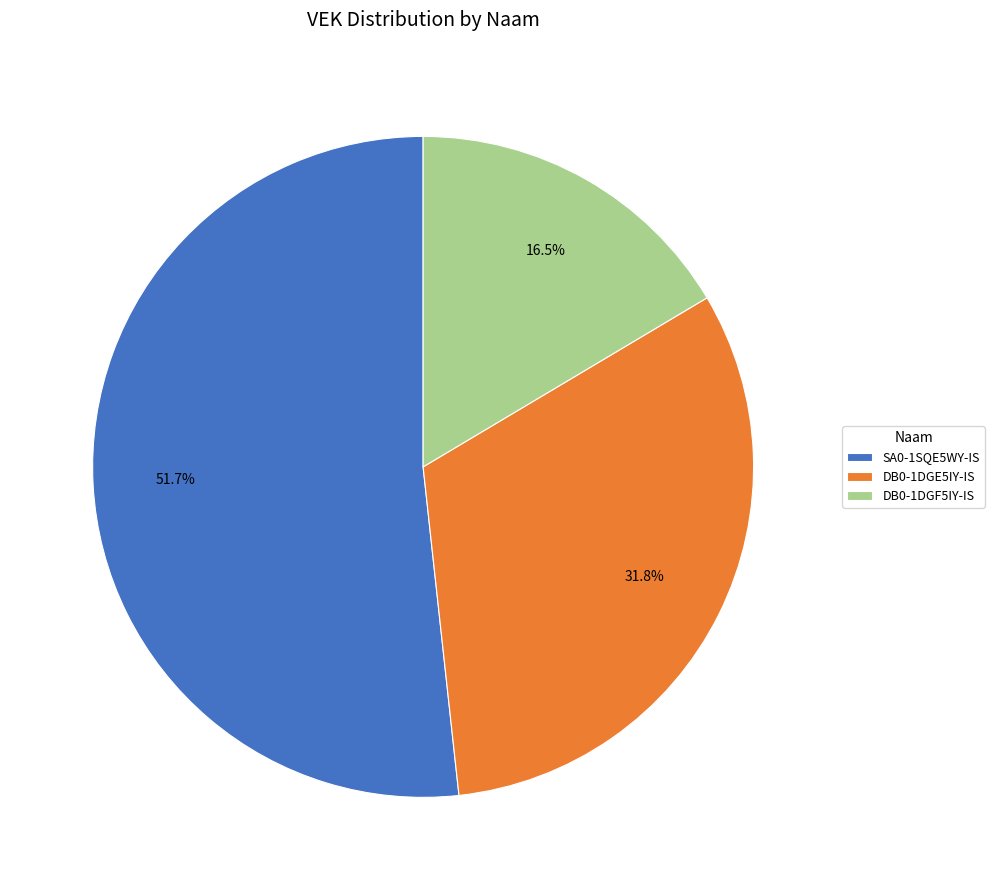

True or false: SA0-1SQE5WY-IS accounts for 52% of the total.

True